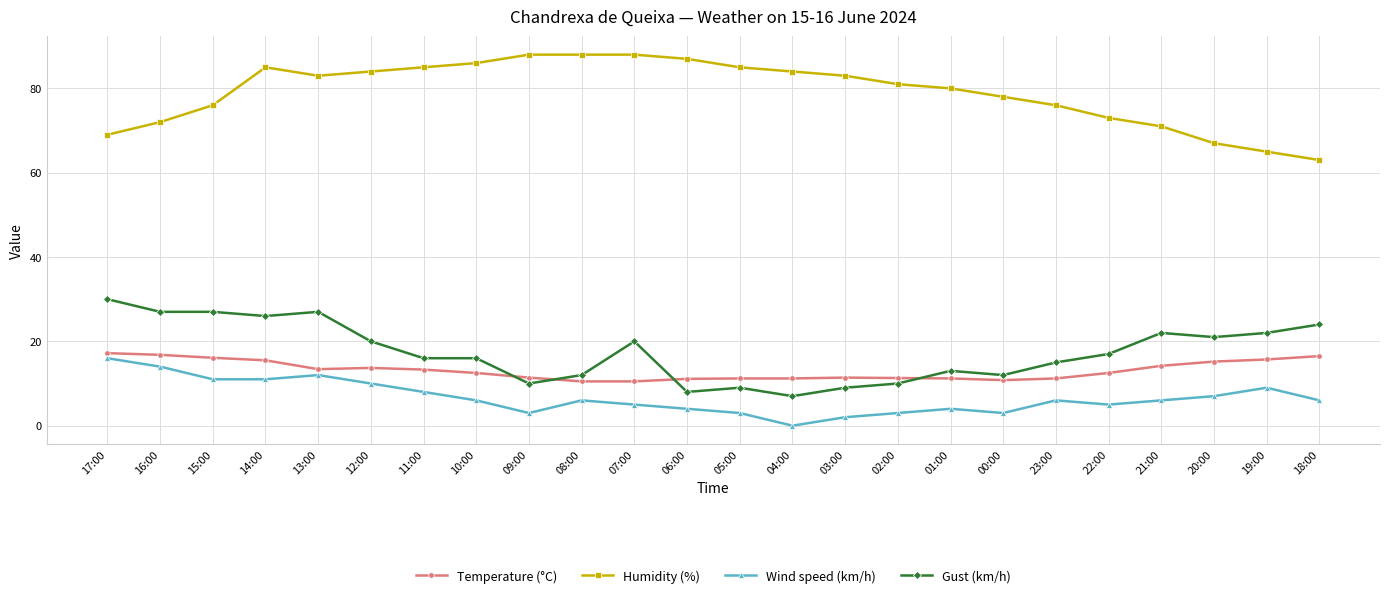

Count the number of categories in the chart.

24